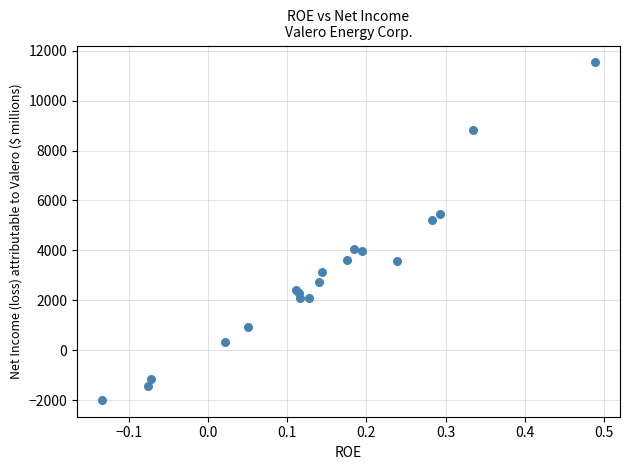

What Y value in the scatter plot is closest to 4773?

5234